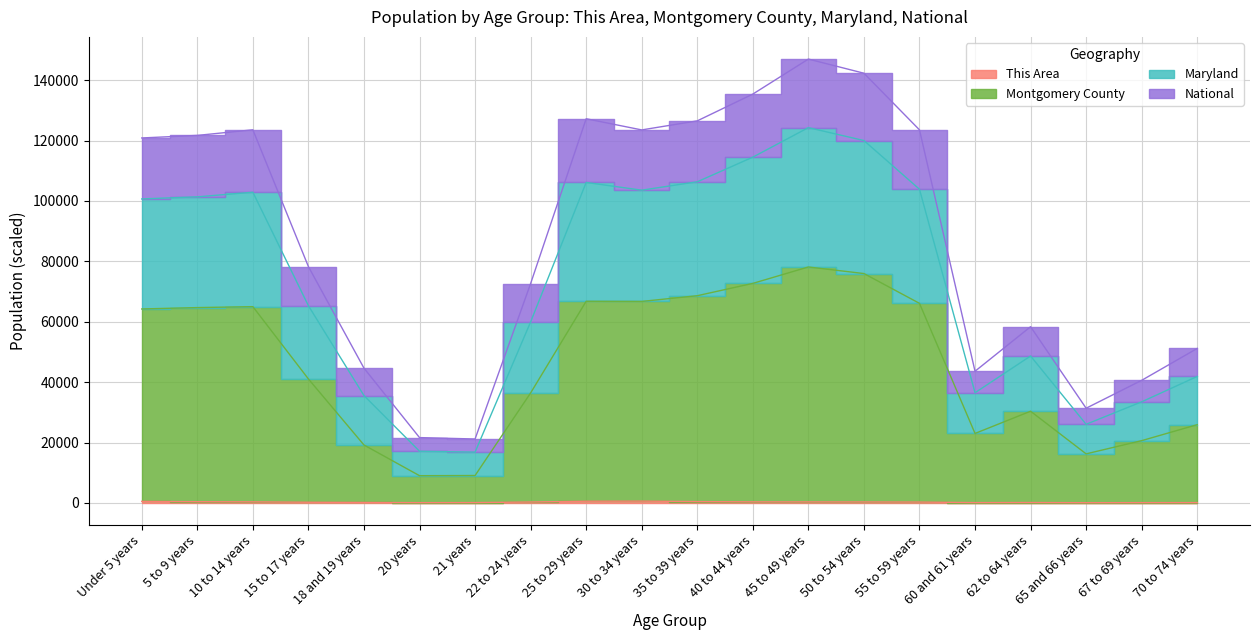

True or false: Maryland and National intersect in this chart.

False